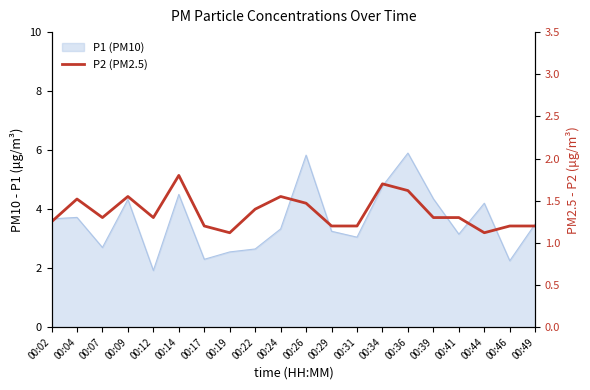

Is it true that the value at 00:41 is 1.3?

True